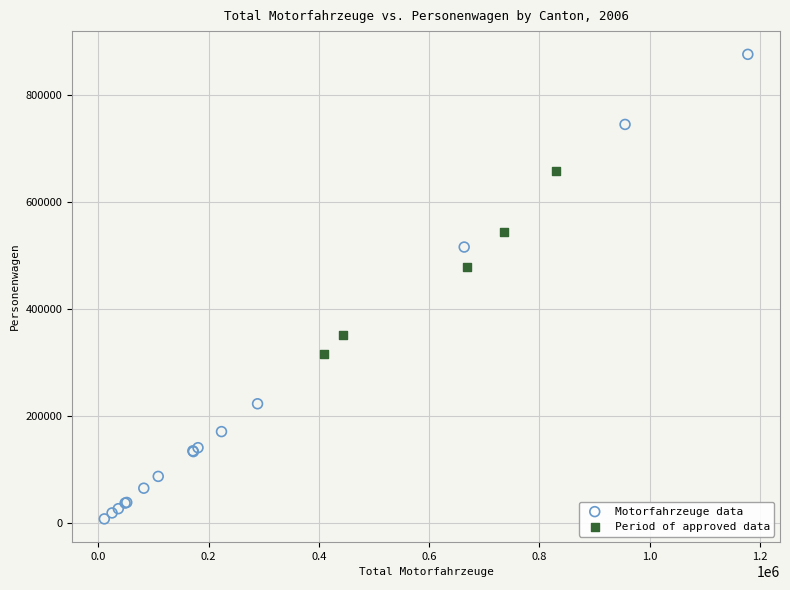

Which series reaches the minimum Y coordinate?

Motorfahrzeuge data